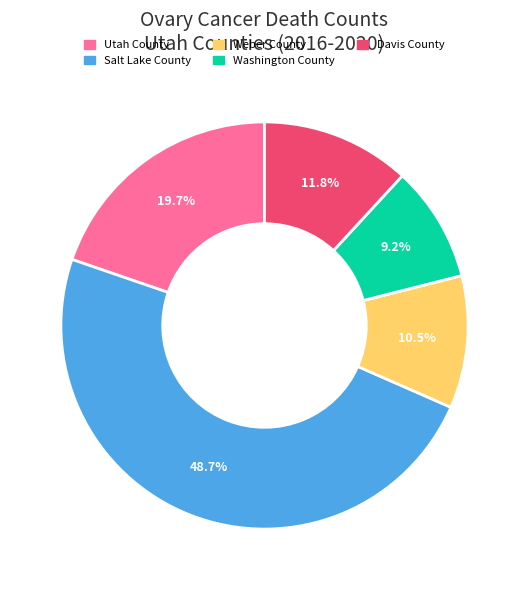

Rank the categories by value from lowest to highest.

Washington County, Weber County, Davis County, Utah County, Salt Lake County